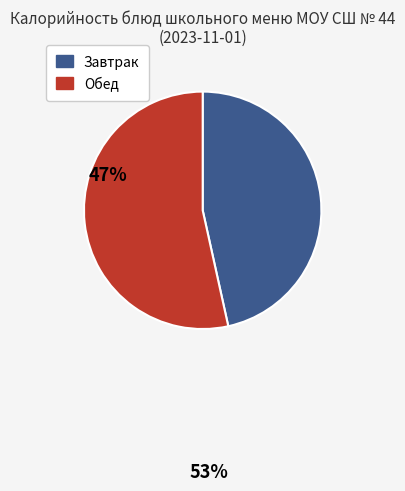

Is the sum of Завтрак and Обед greater than half?

Yes